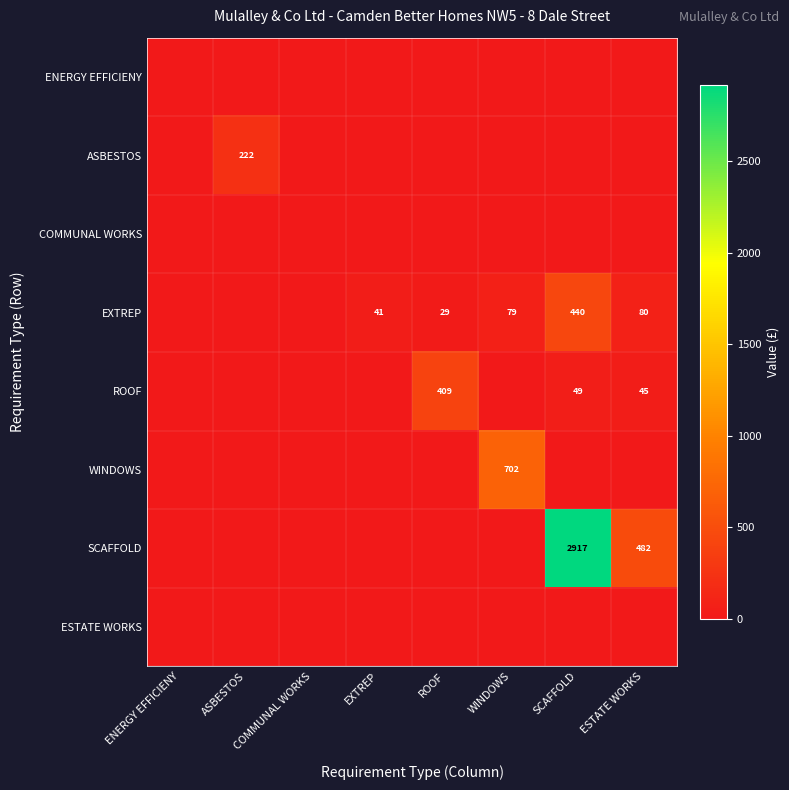

The value of EXTREP at ESTATE WORKS is 80. True or false?

True